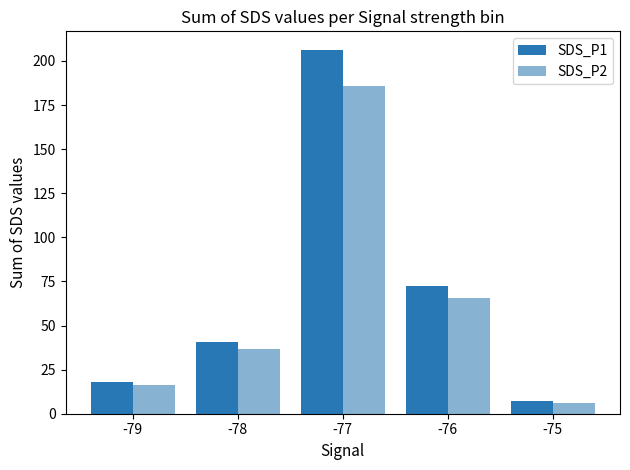

Which label corresponds to the smallest value in the chart?

-75